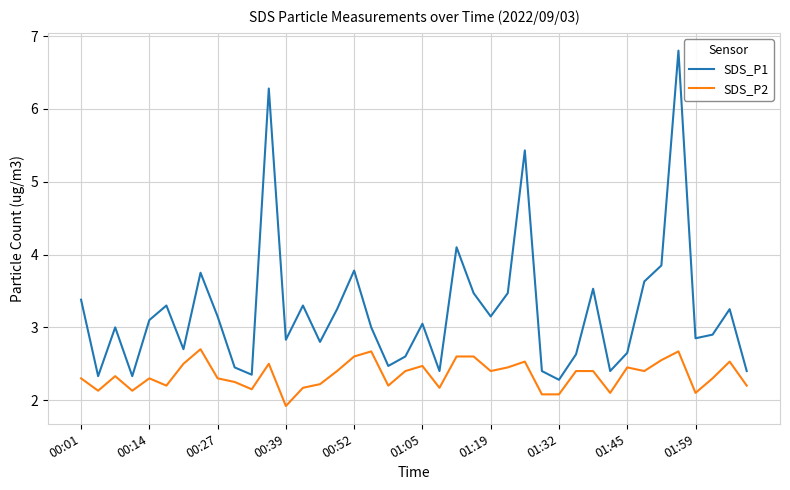

Which series has the largest total across all categories?

SDS_P1